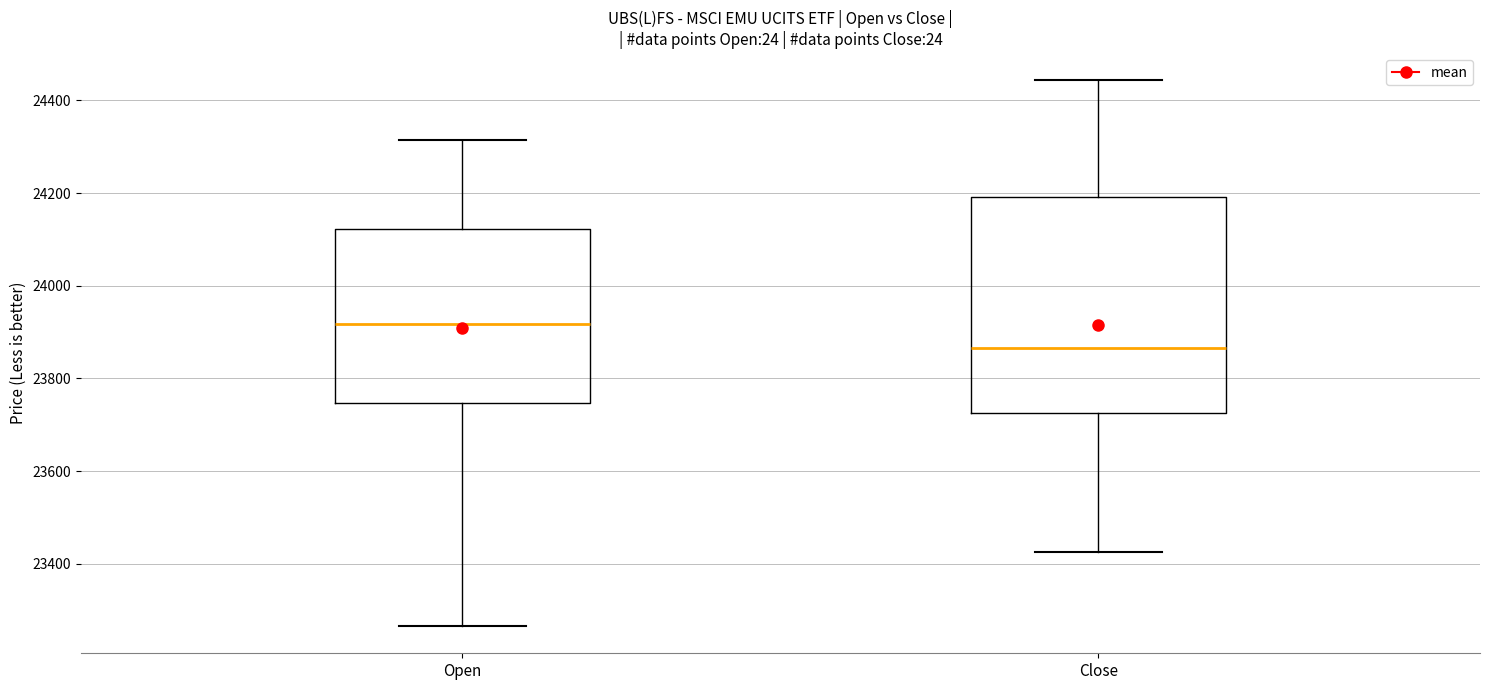

Reading left to right, transcribe this box plot: for each box, give where its median line is, the range the box spans, and where its two whiskers end, as read against the y-axis. The values are not printed on the chart, so give them approximately, as read against the axis.

Open: median 23920, box 23740 to 24120, whiskers 23260 to 24320
Close: median 23860, box 23720 to 24200, whiskers 23420 to 24440